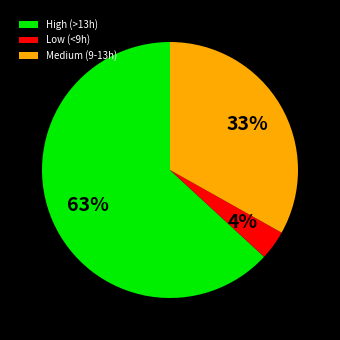

Is there any slice that represents more than half of the pie?

Yes